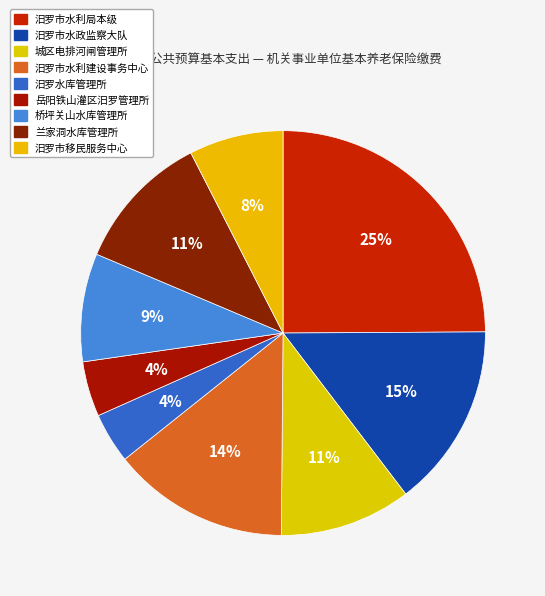

Is there any slice that represents more than half of the pie?

No